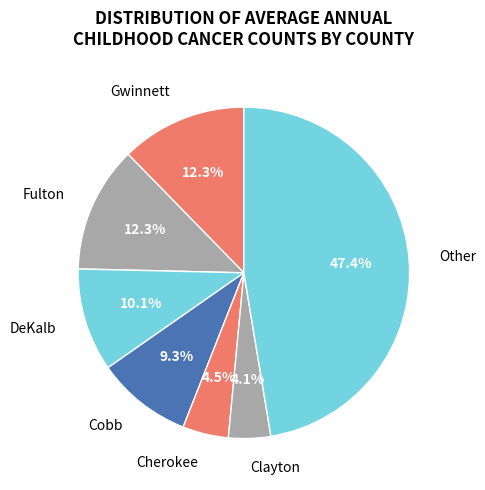

Is the sum of Clayton and Other greater than half?

Yes